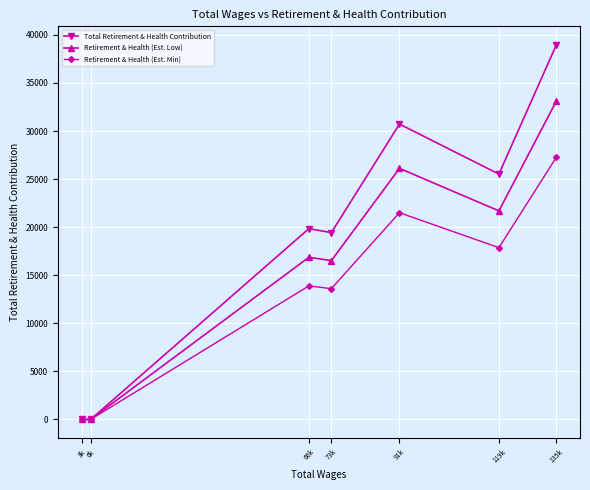

The Retirement & Health (Est. Min) series shows 12141.6 at 3k. True or false?

False